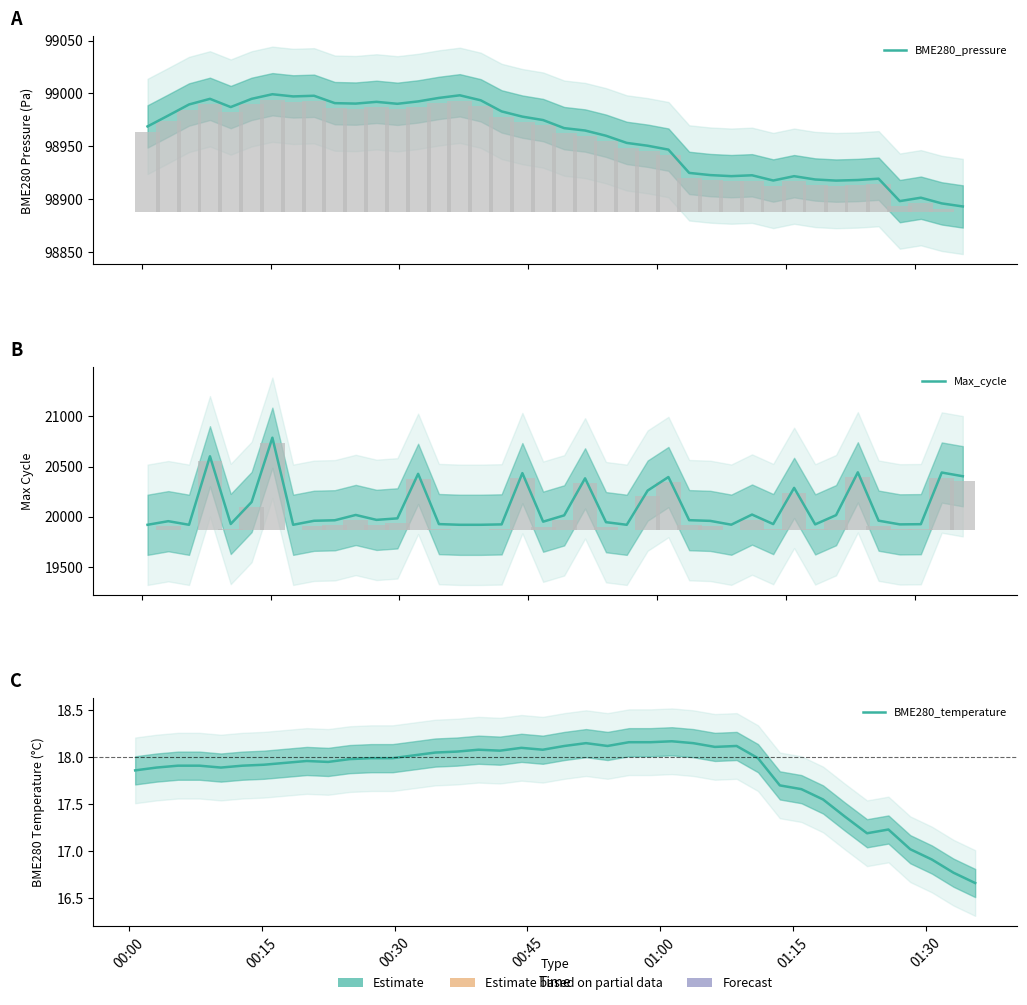

How many data points in BME280_pressure are less than 98968?

20